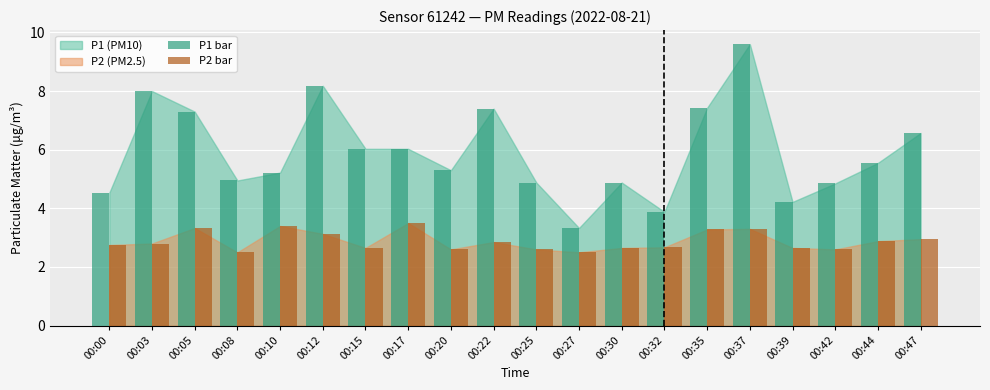

What is the sum of the P1 bar values at 00:39 and 00:25?

9.1